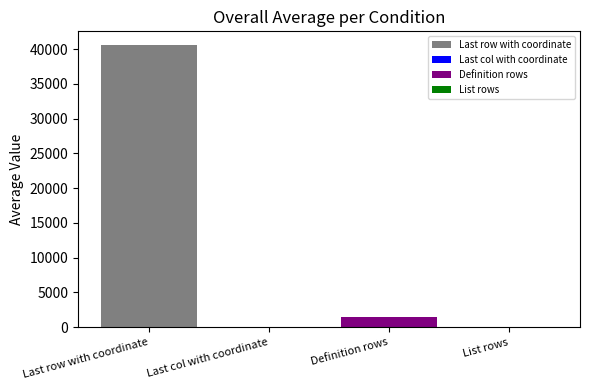

What is the highest value of the Definition rows series?

1438